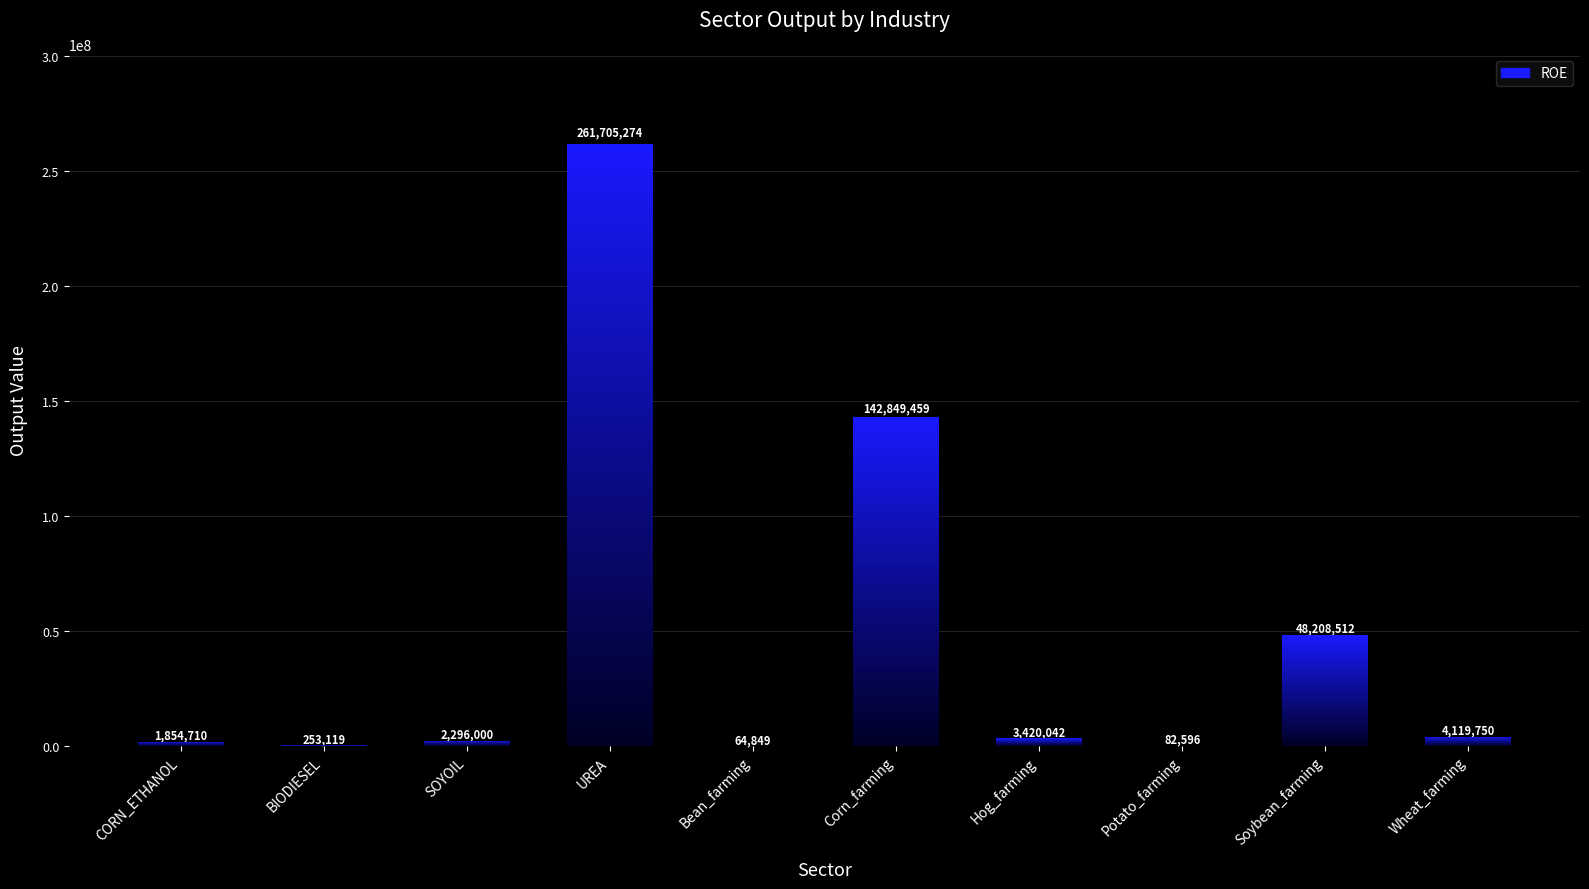

What is the ratio of the value at SOYOIL to the value at CORN_ETHANOL?

1.2